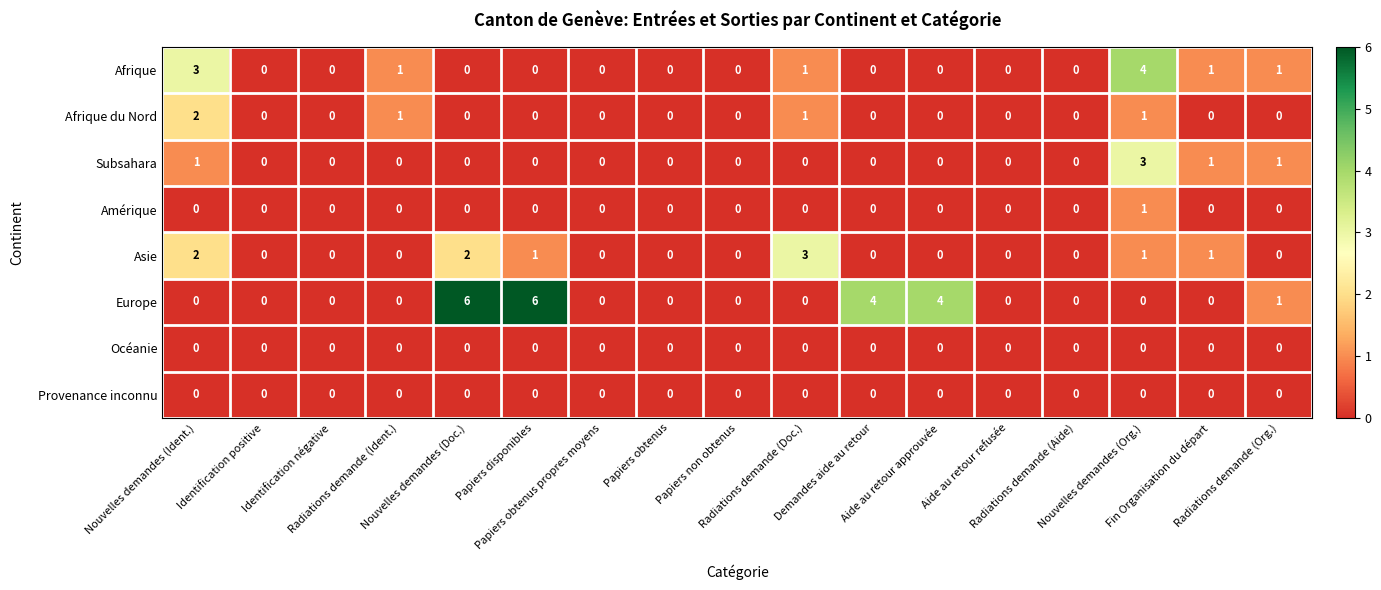

Which series has the largest total across all categories?

Europe